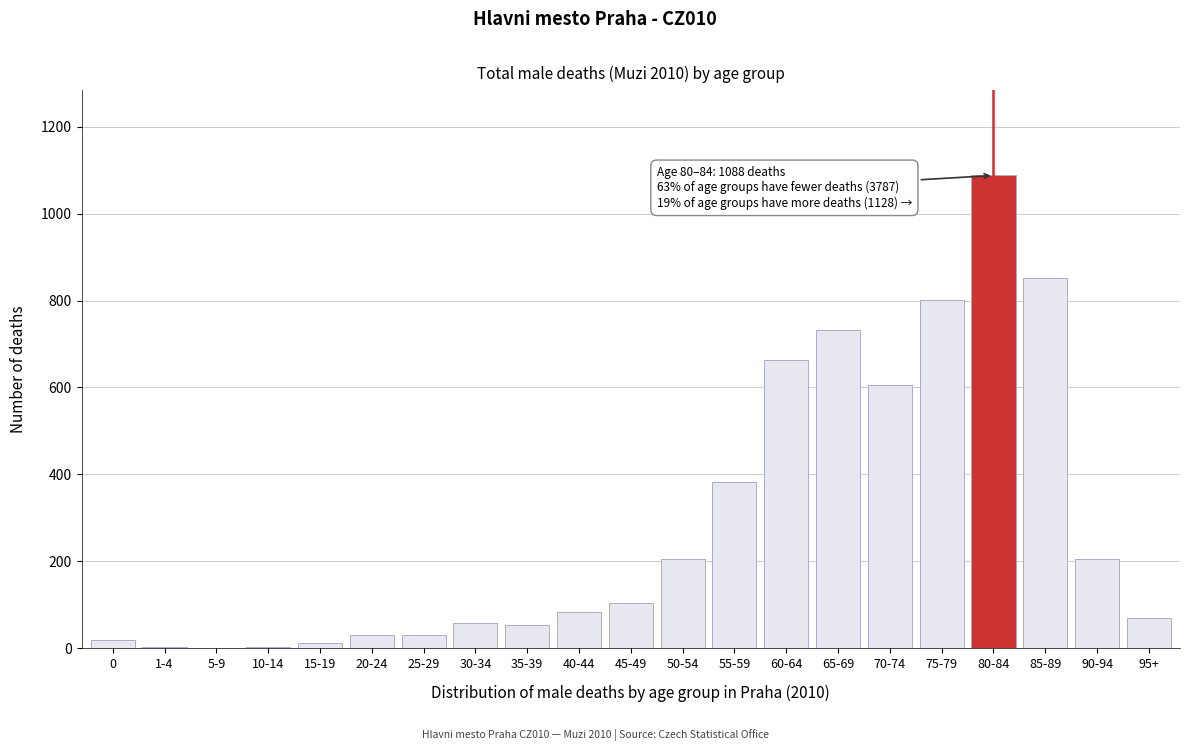

What is the greatest value displayed?

1088